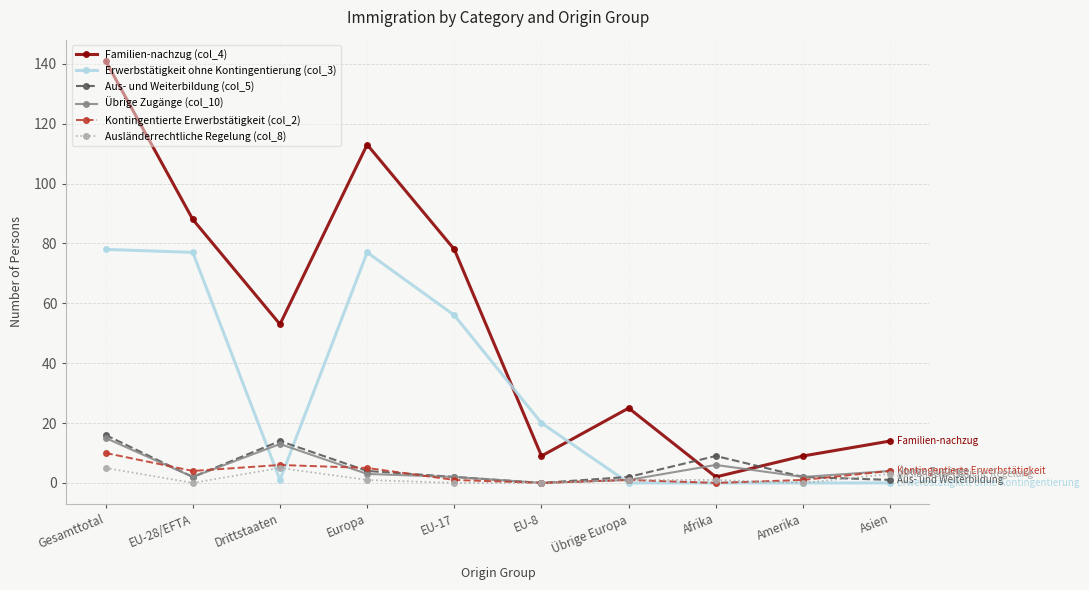

Is the value of Familien-nachzug (col_4) at Asien greater than the value of Ausländerrechtliche Regelung (col_8) at Asien?

Yes